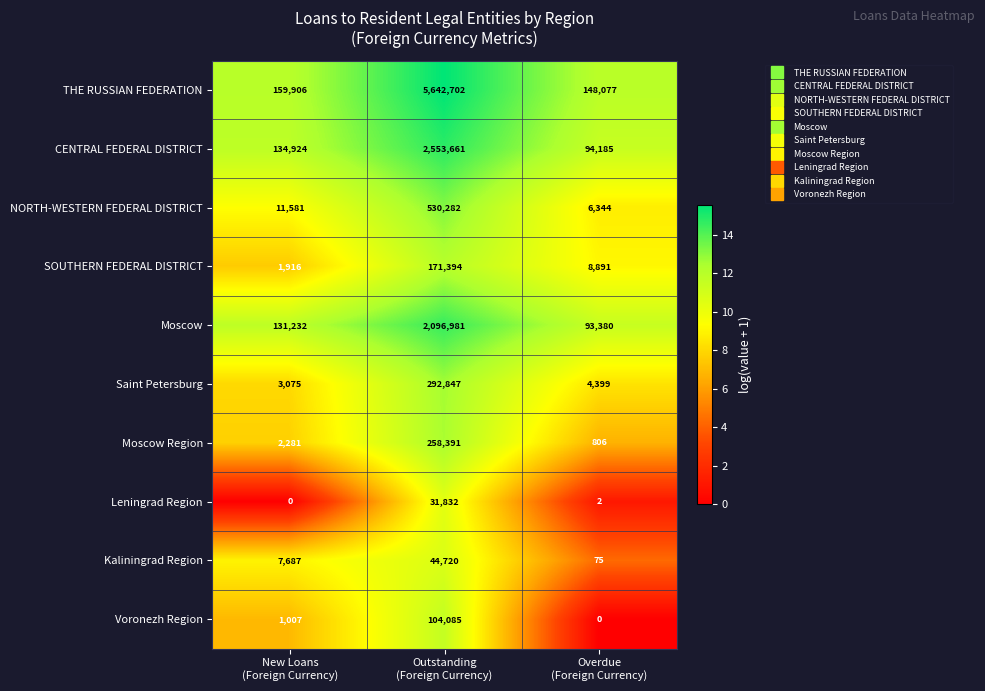

What is the sum of all Leningrad Region values?

31834